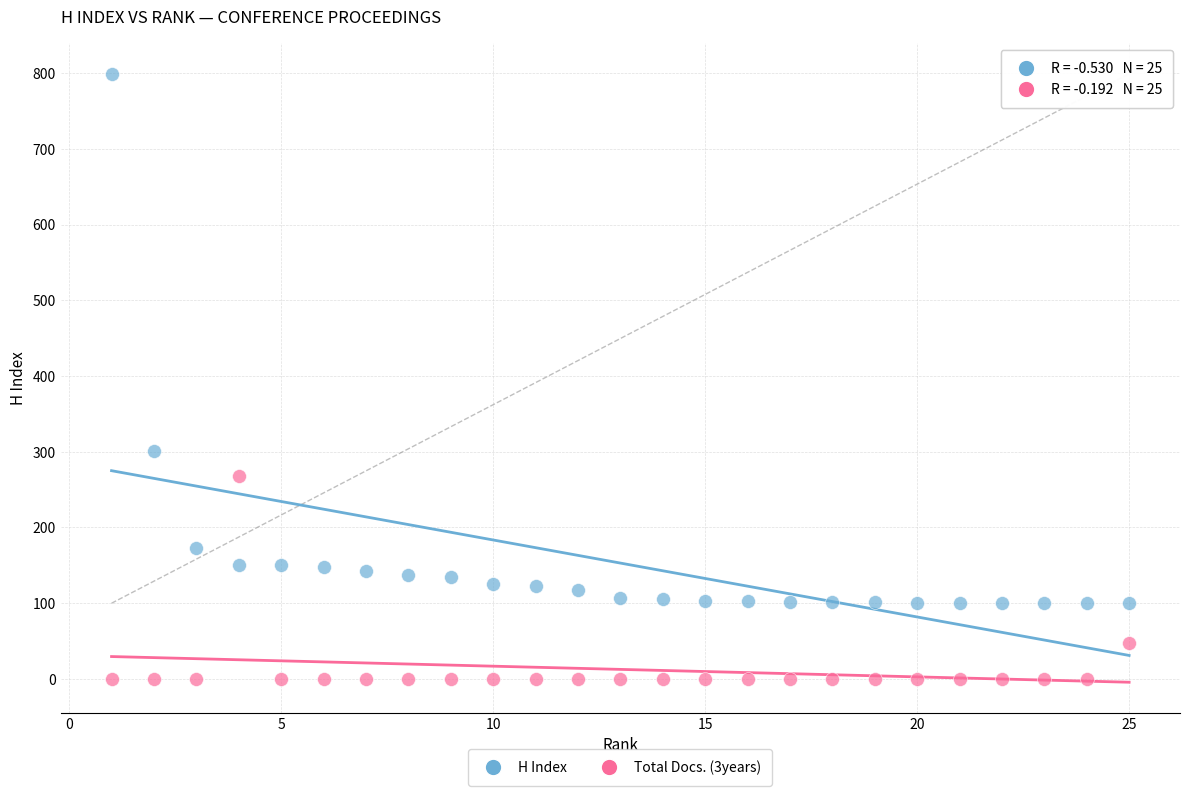

Which series has the largest Y range (max minus min)?

H Index